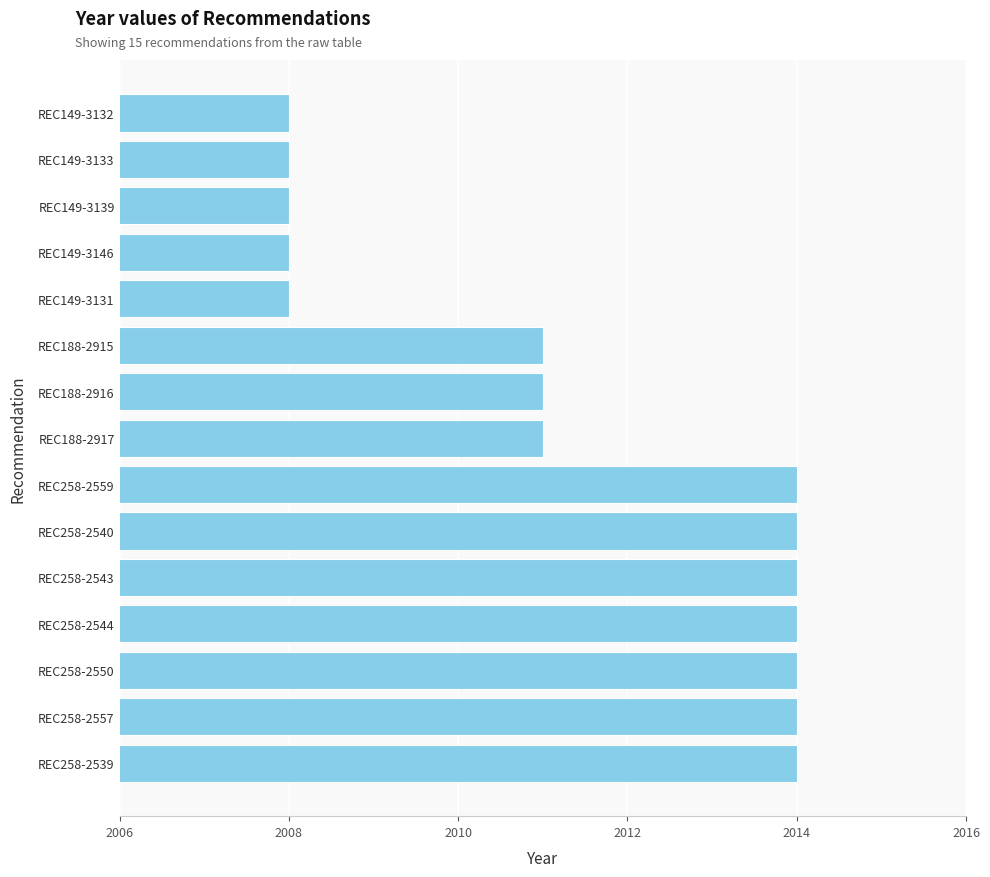

Count the number of categories in the chart.

15